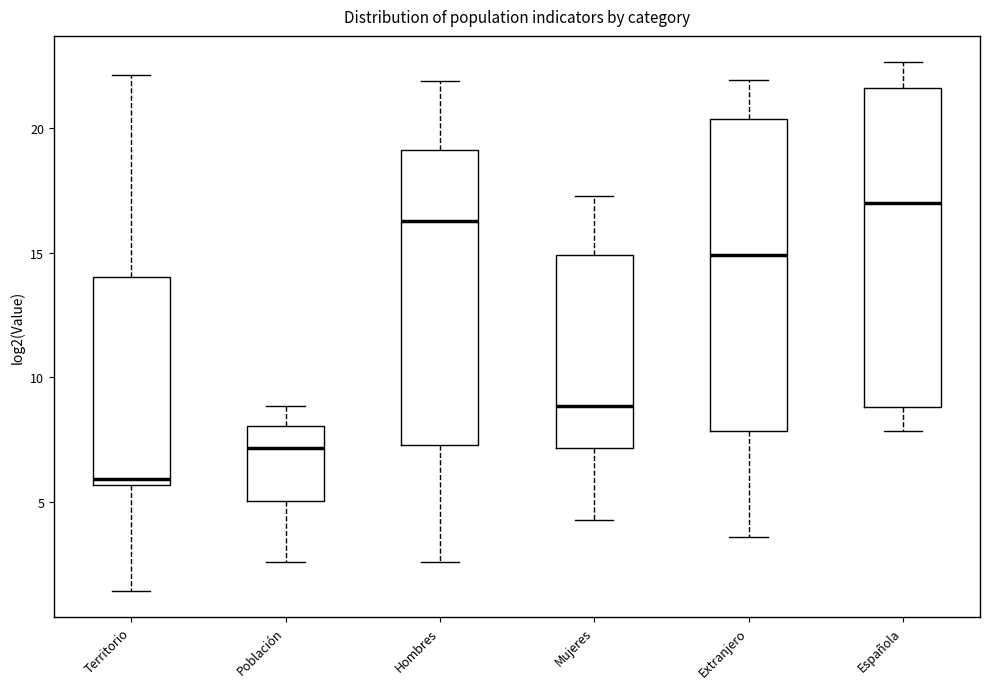

Reading left to right, transcribe this box plot: for each box, give where its median line is, the range the box spans, and where its two whiskers end, as read against the y-axis. The values are not printed on the chart, so give them approximately, as read against the axis.

Territorio: median 6.0, box 5.5 to 14.0, whiskers 1.5 to 22.0
Población: median 7.0, box 5.0 to 8.0, whiskers 2.5 to 9.0
Hombres: median 16.5, box 7.5 to 19.0, whiskers 2.5 to 22.0
Mujeres: median 9.0, box 7.0 to 15.0, whiskers 4.0 to 17.5
Extranjero: median 15.0, box 8.0 to 20.5, whiskers 3.5 to 22.0
Española: median 17.0, box 9.0 to 21.5, whiskers 8.0 to 22.5